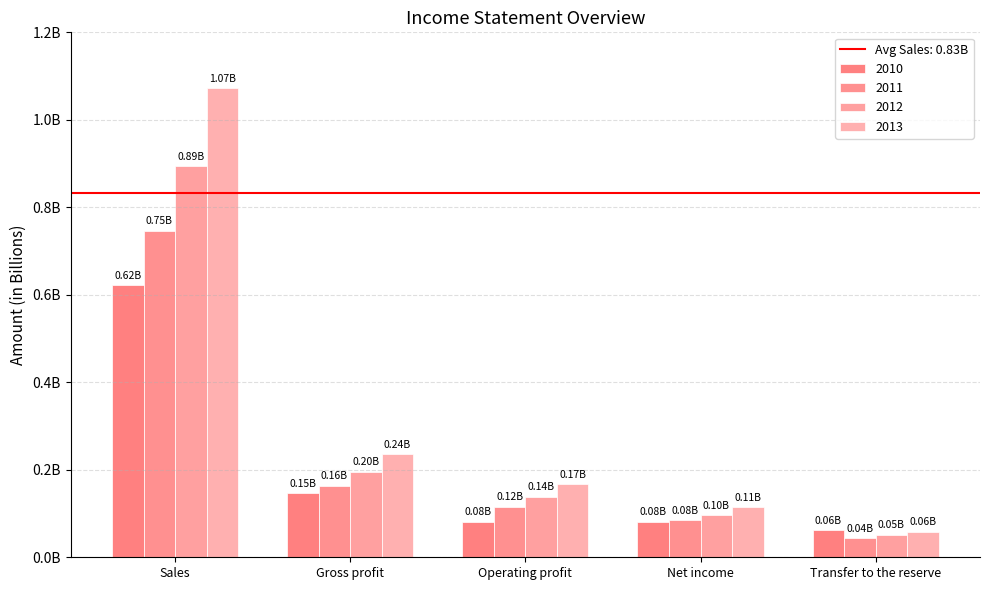

Where is 2010 nearest to the value 342160492?

Gross profit